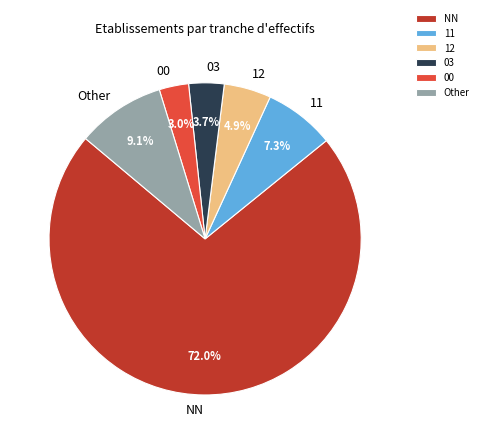

Is 03 the majority of the pie?

No